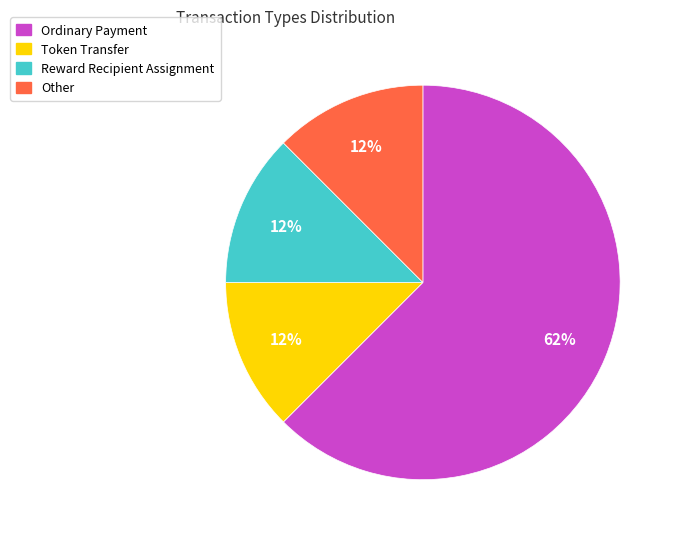

True or false: Other accounts for 2% of the total.

False